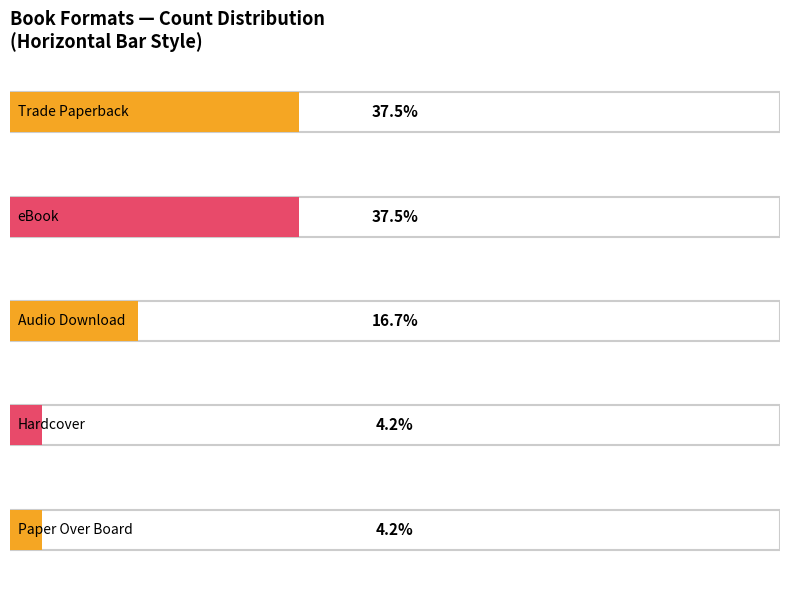

What is the lowest value of the Audio Download series?

4